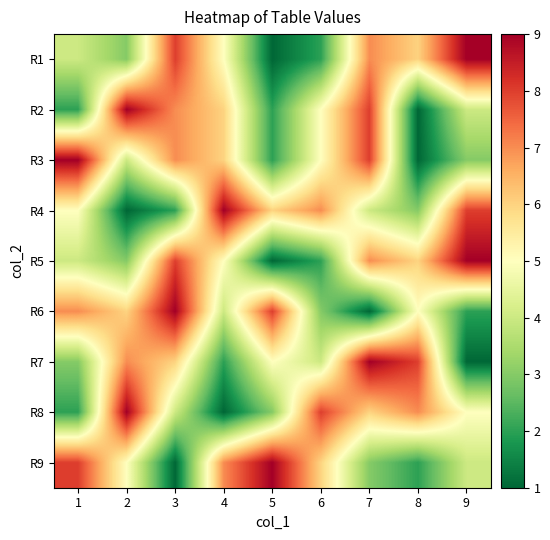

Rank the categories by R9 value from highest to lowest.

5, 1, 4, 6, 2, 9, 7, 8, 3